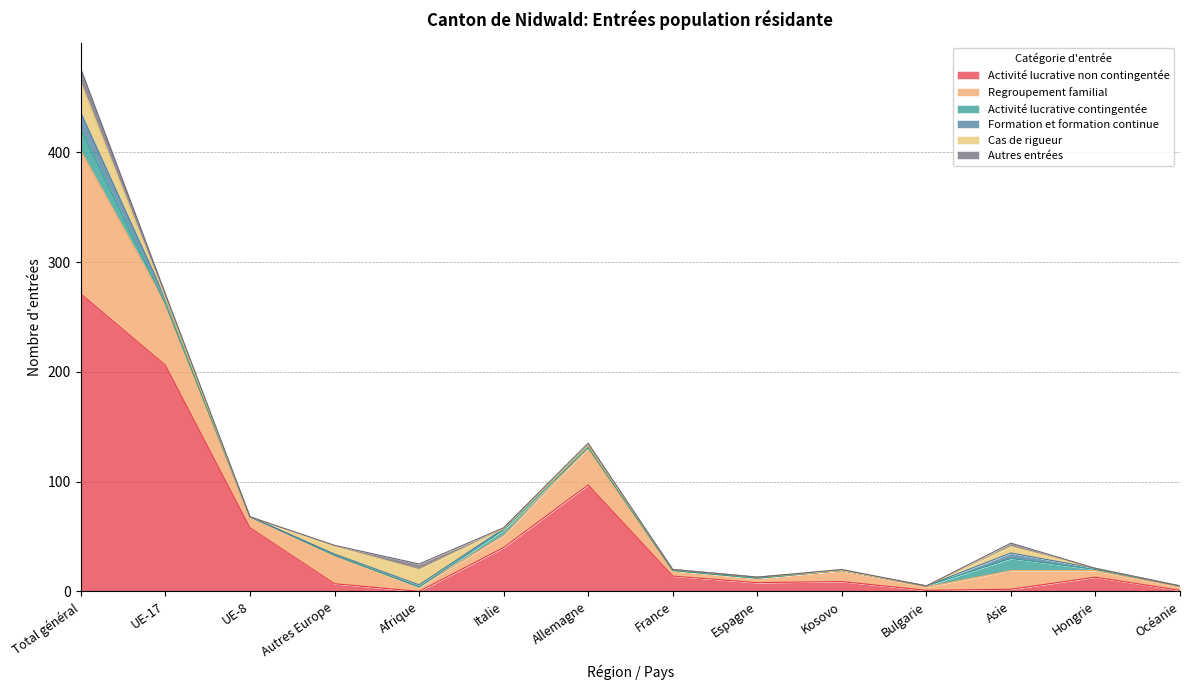

True or false: Regroupement familial and Activité lucrative non contingentée cross at least once.

True